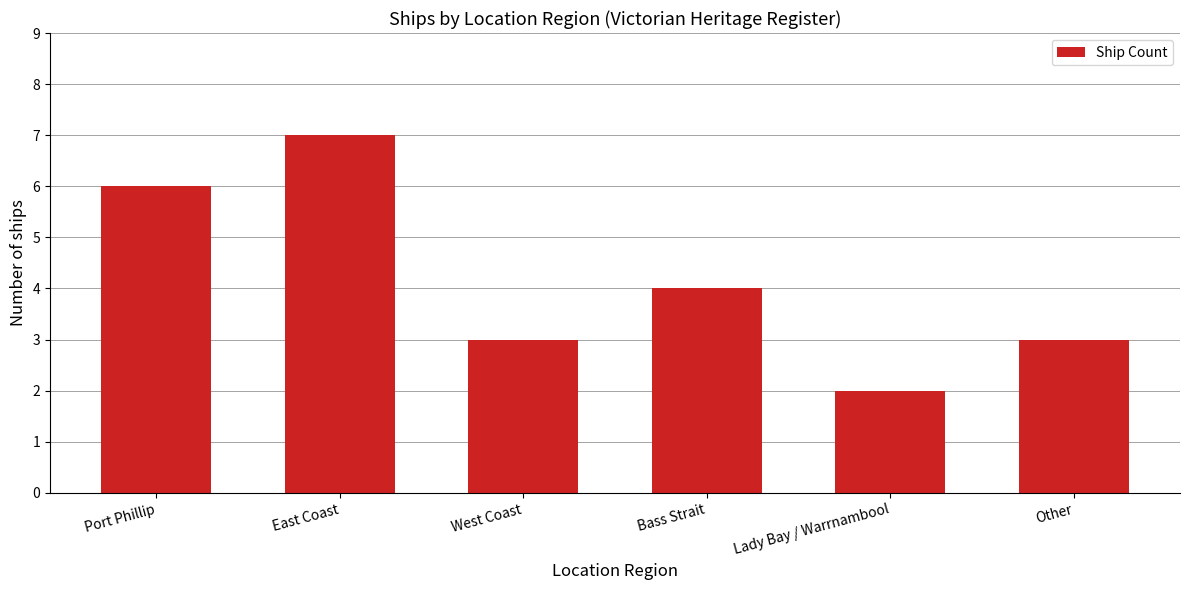

The value at Other is 3. True or false?

True